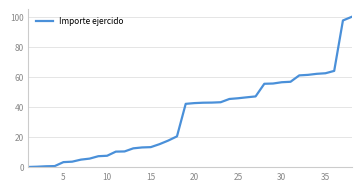

What is the difference between the maximum and minimum values?

99.9